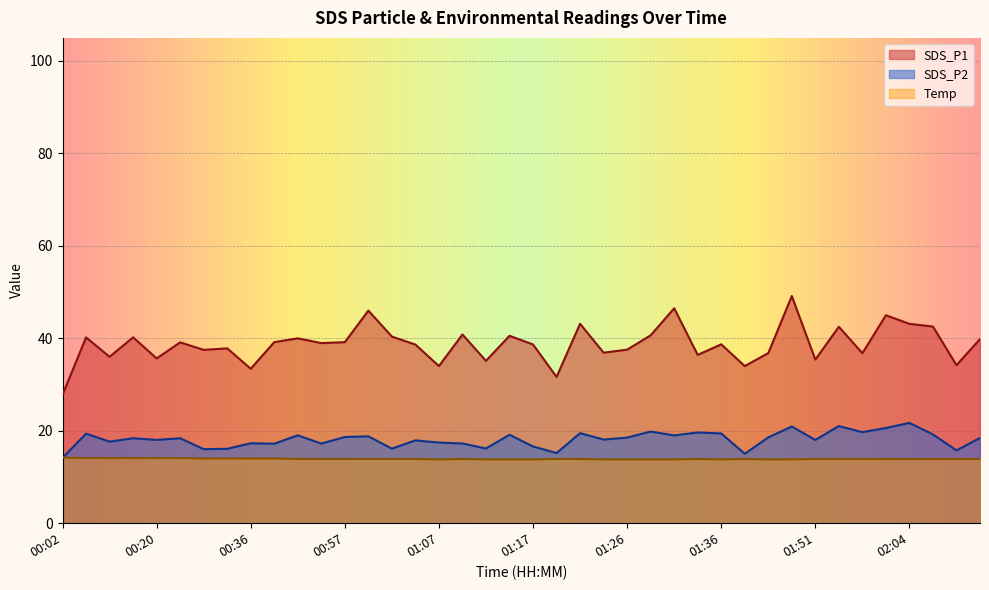

Where is the first local maximum for SDS_P2?

00:13